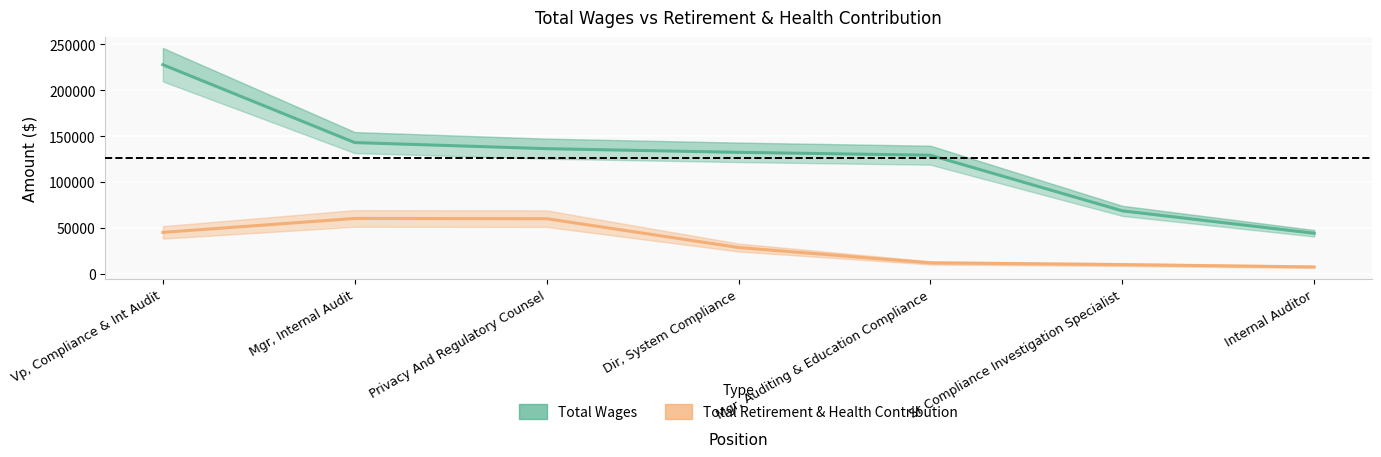

Reading right to left, list all the values displayed in this chart.

Total Wages: 44250	68654	129220	132339	136344	142959	227708
Total Retirement & Health Contribution: 7646	10168	12037	28759	60136	60391	45224